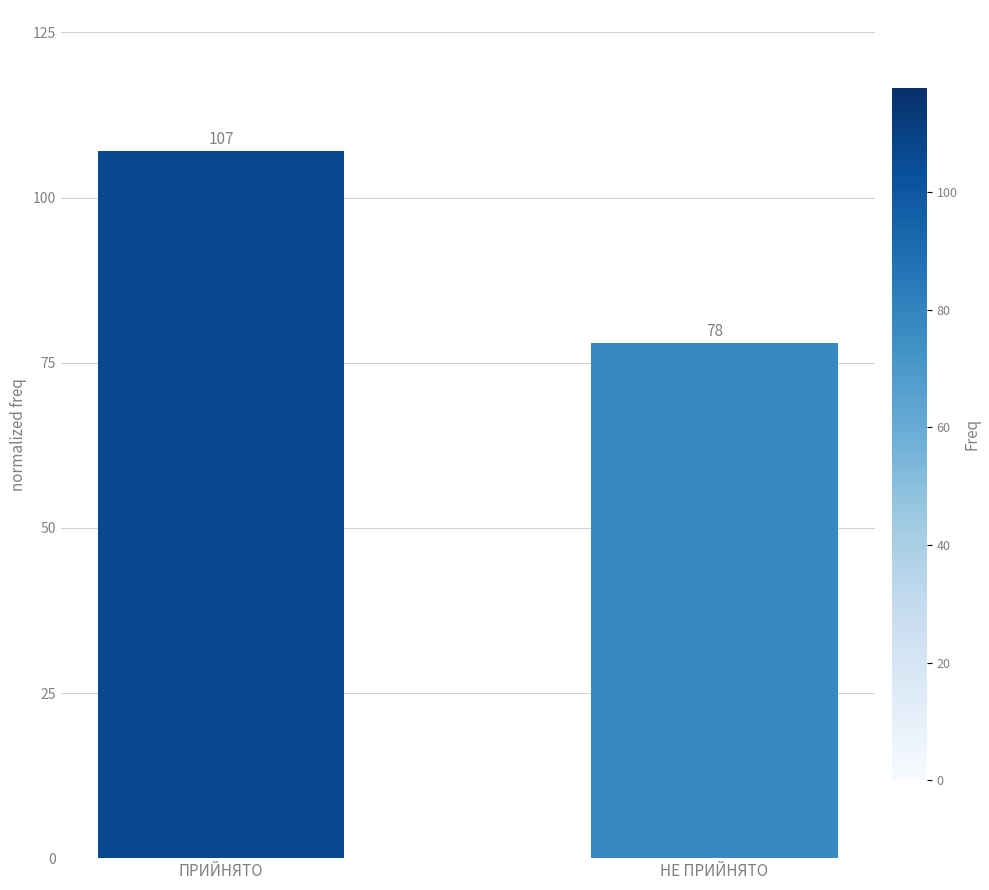

Reading left to right, what are all the values shown in this chart?

ПРИЙНЯТО=107	НЕ ПРИЙНЯТО=78